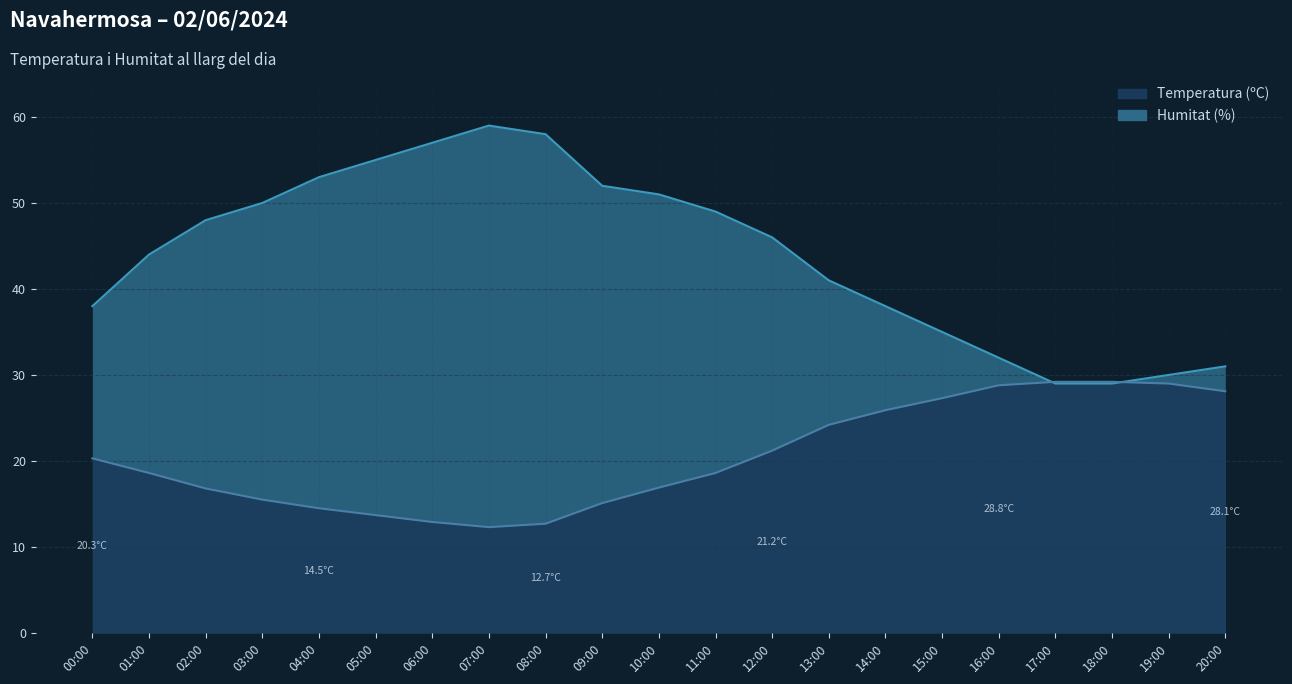

Reading left to right, list all the values displayed in this chart.

Temperatura (ºC): 20.3	18.6	16.8	15.5	14.5	13.7	12.9	12.3	12.7	15.1	16.9	18.6	21.2	24.2	25.9	27.3	28.8	29.2	29.2	29.0	28.1
Humitat (%): 38.0	44.0	48.0	50.0	53.0	55.0	57.0	59.0	58.0	52.0	51.0	49.0	46.0	41.0	38.0	35.0	32.0	29.0	29.0	30.0	31.0